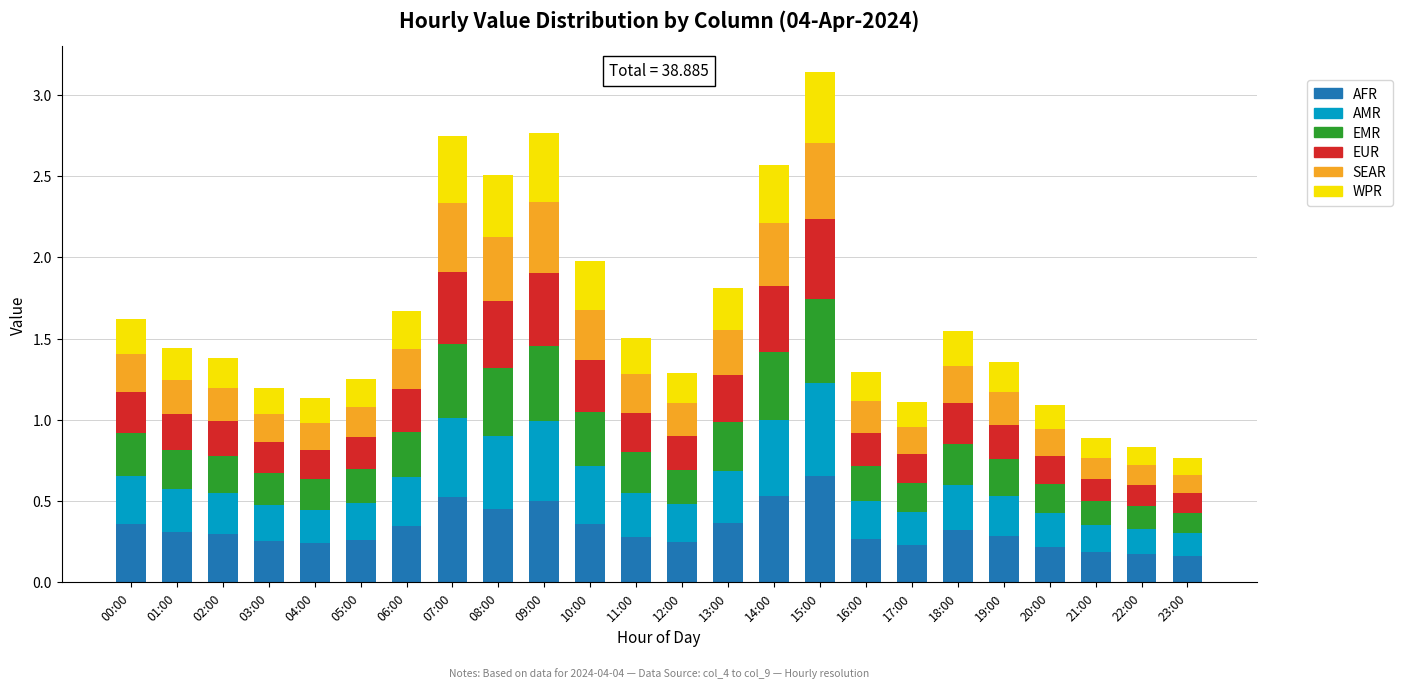

What is the total value across all series at 04:00?

1.1